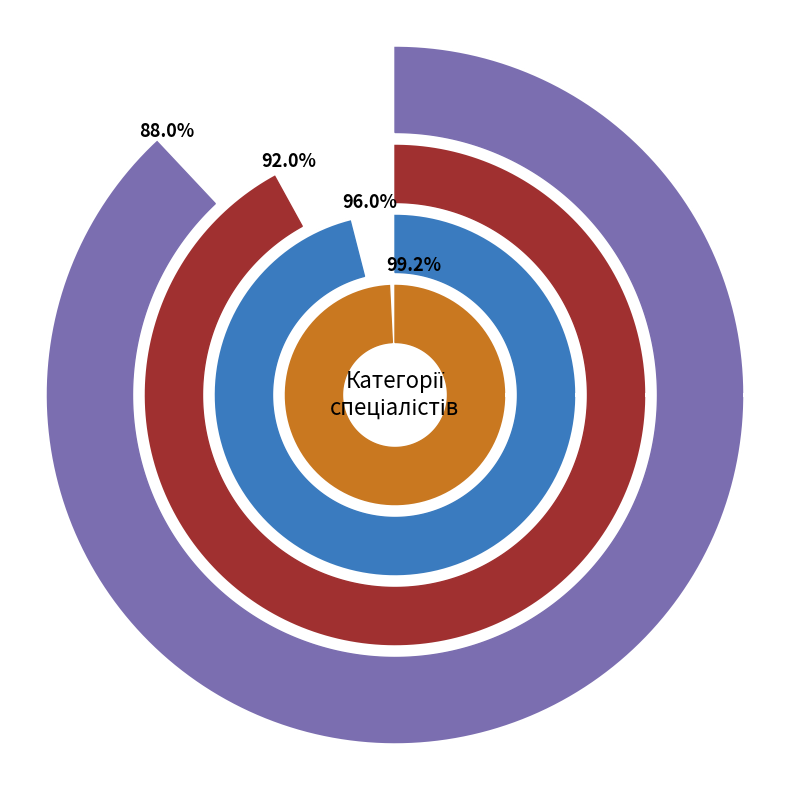

The Спеціаліст вищої категорії slice represents 53% of the pie. True or false?

False